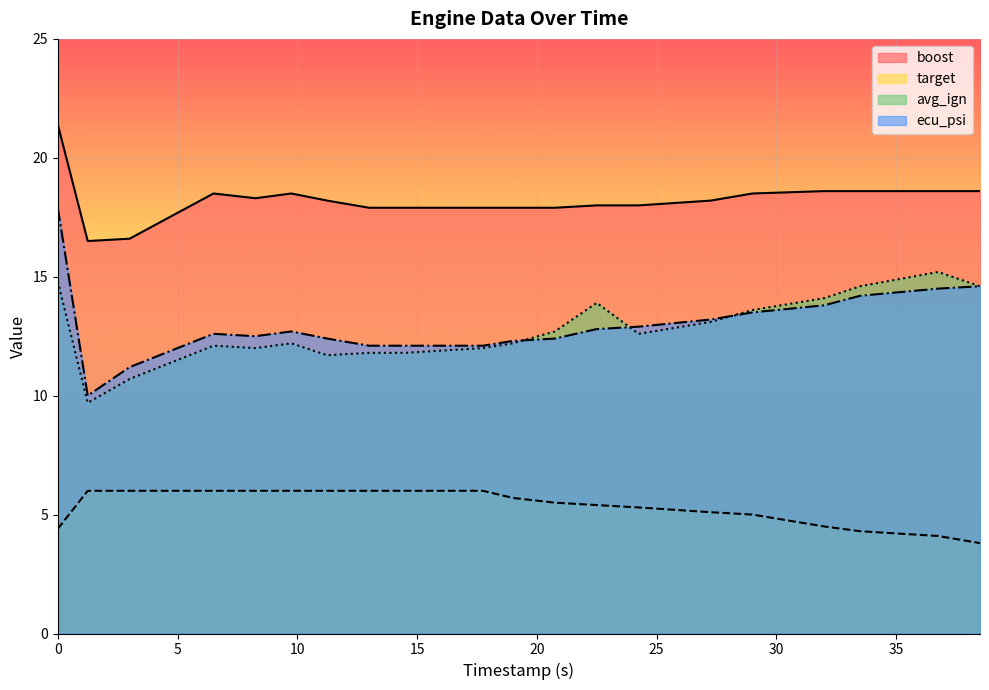

What is the label of the 12th point from the right?

14.5